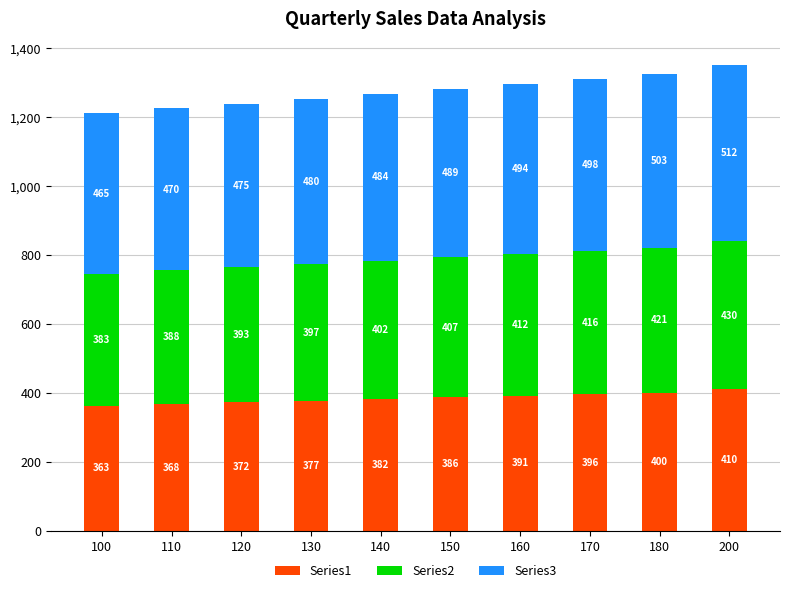

The value of Series1 at 150 is 386.3. True or false?

True